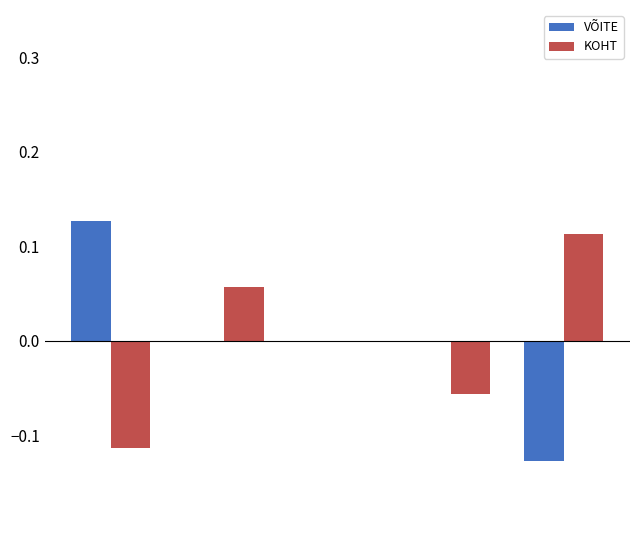

How many groups of bars are there?

5